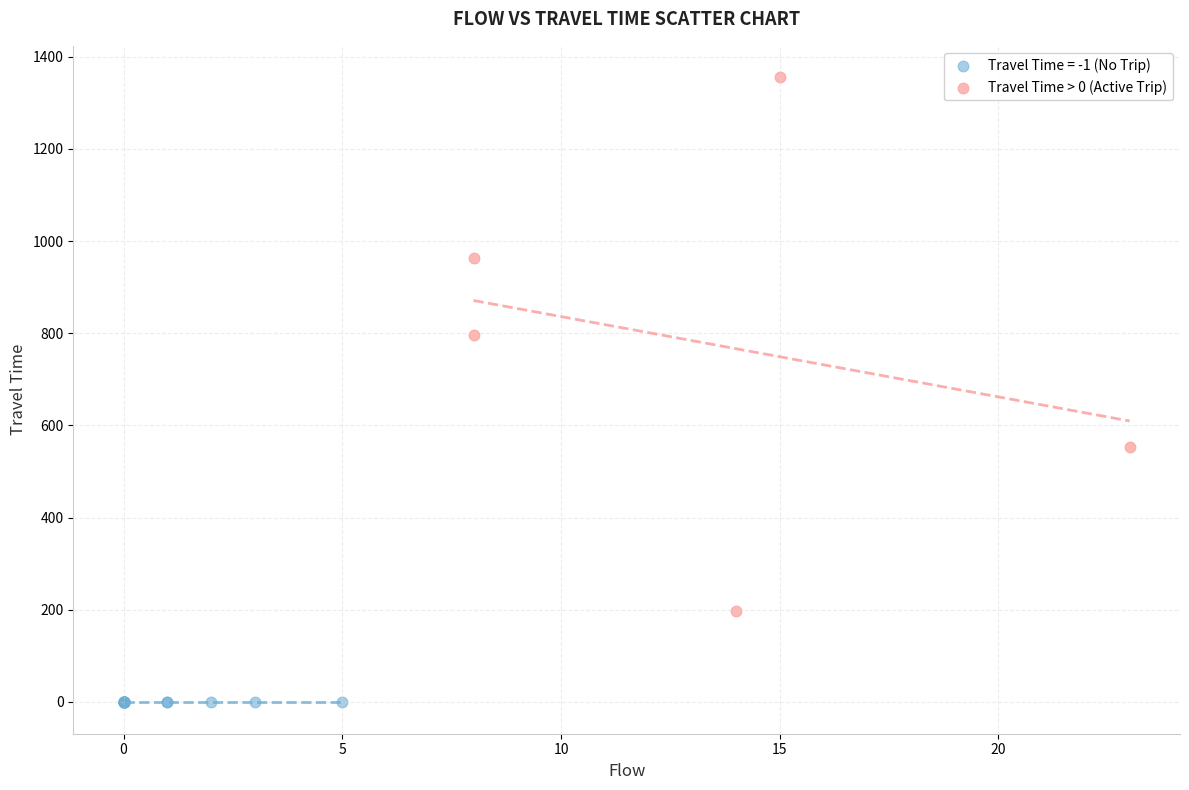

Which series contains the lowest Y value?

Travel Time = -1 (No Trip)